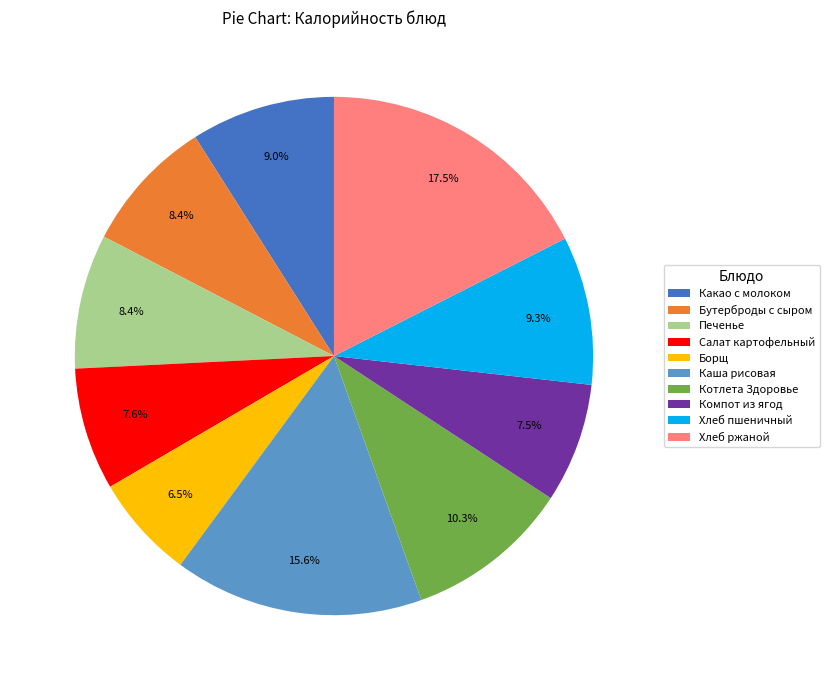

Does Салат картофельный account for over 50% of the chart?

No